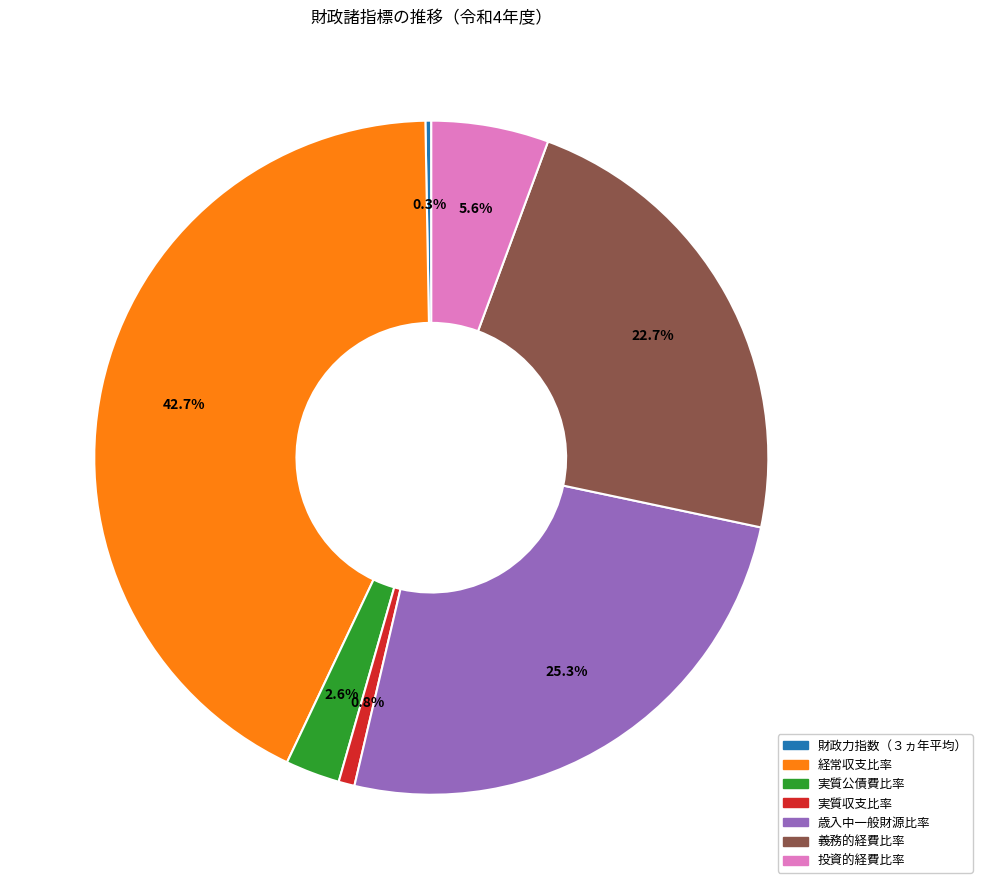

Is 実質収支比率 the majority of the pie?

No